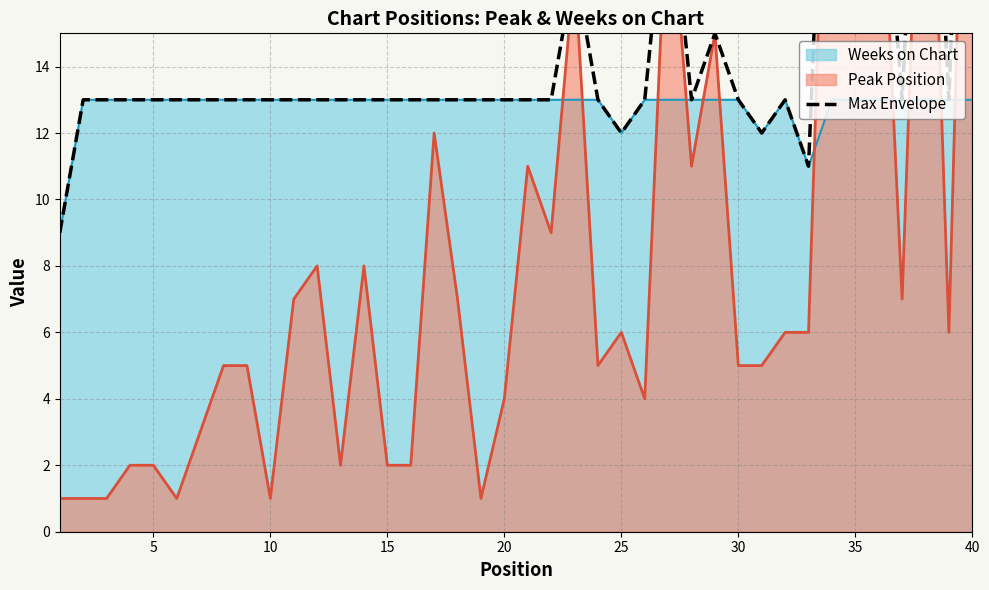

What is the maximum value for Weeks on Chart?

13